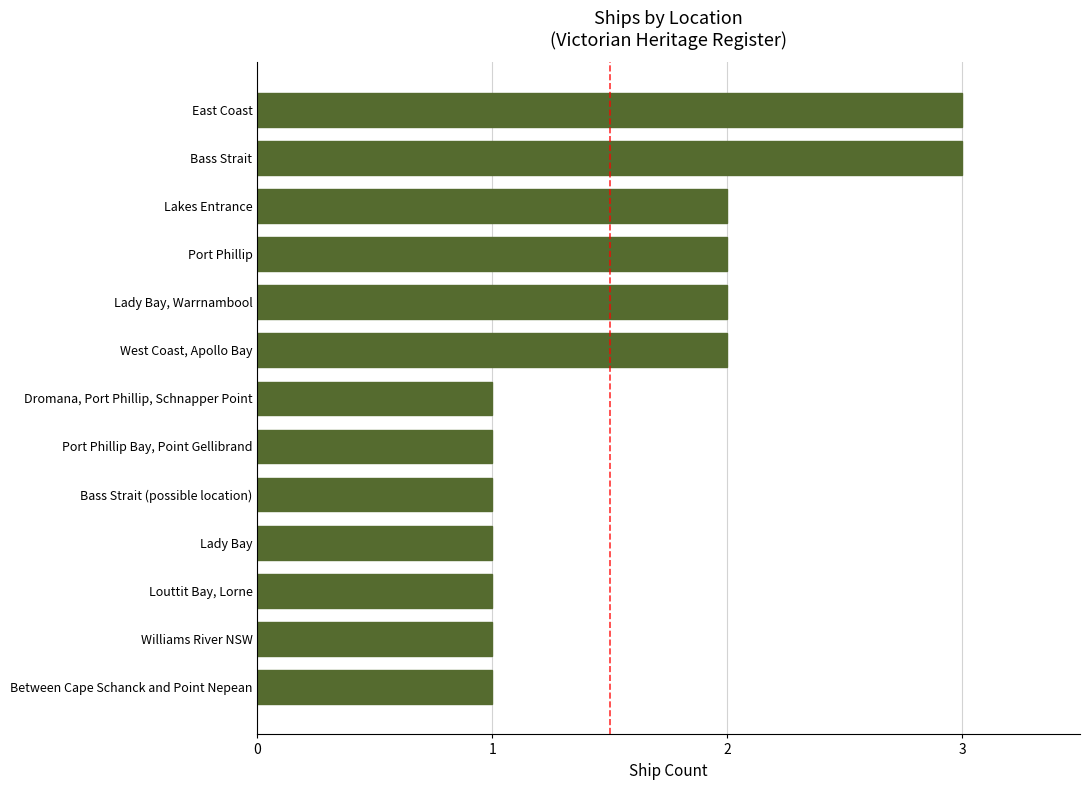

What is the smallest value displayed?

1